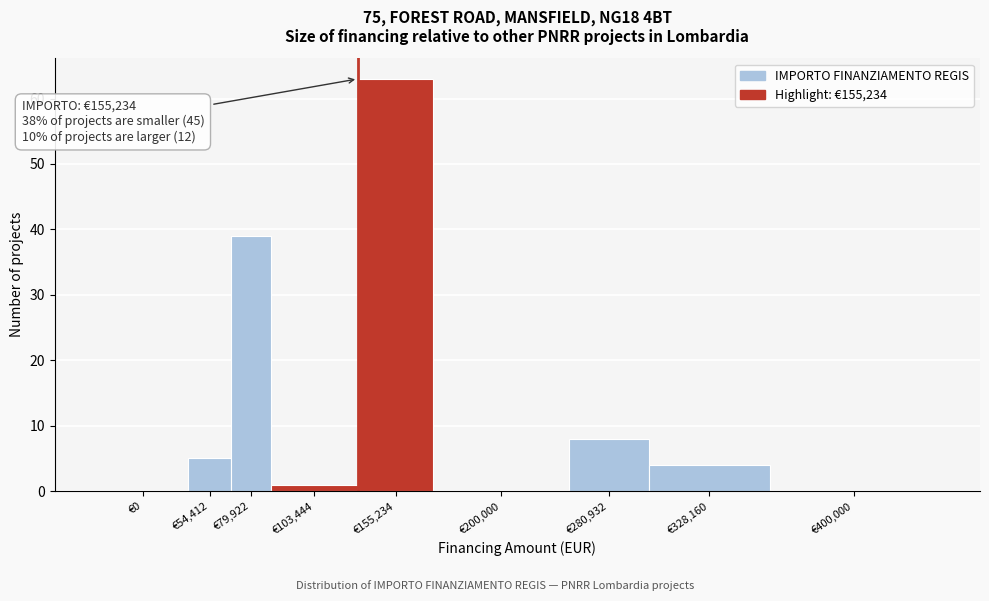

Reading left to right, list all the values displayed in this chart.

€0=0	€54,412=5	€79,922=39	€103,444=1	€155,234=63	€200,000=0	€280,932=8	€328,160=4	€400,000=0